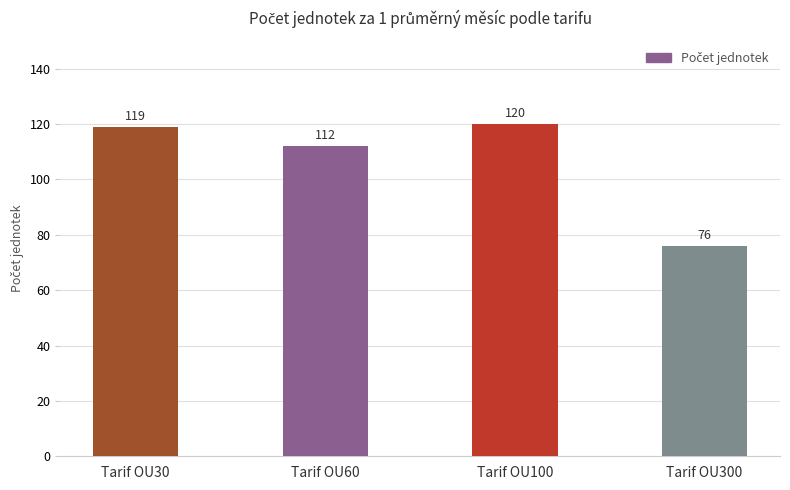

How many data points are less than 119?

2